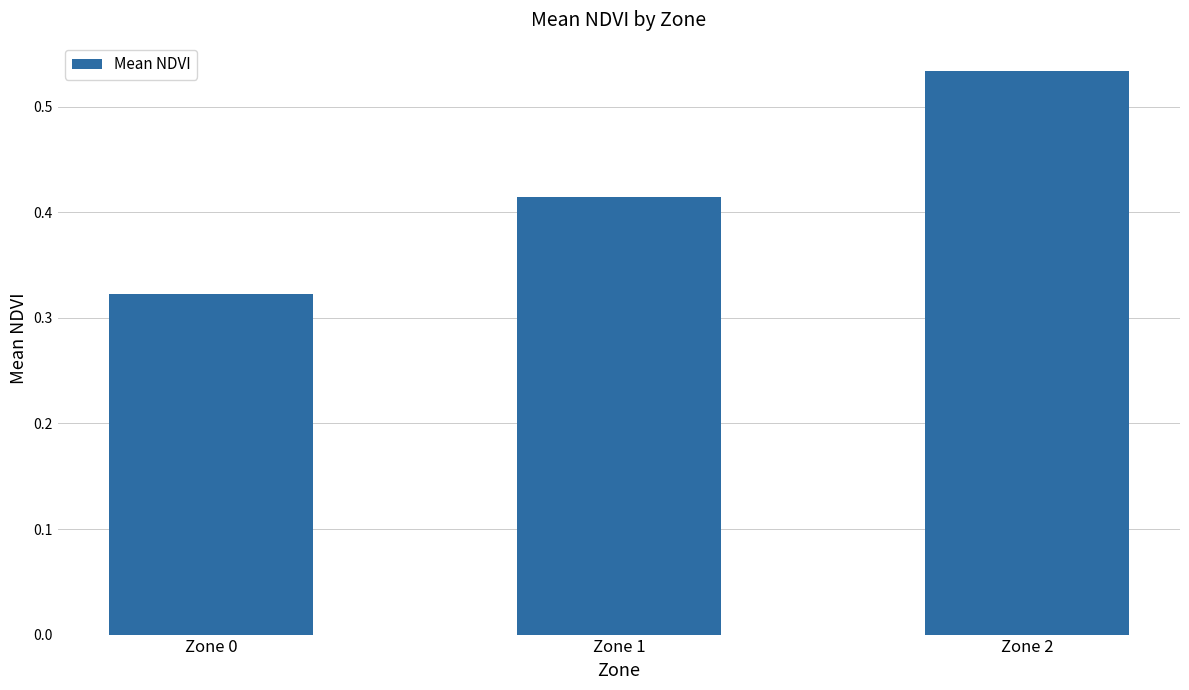

How many values are between 0 and 1?

3